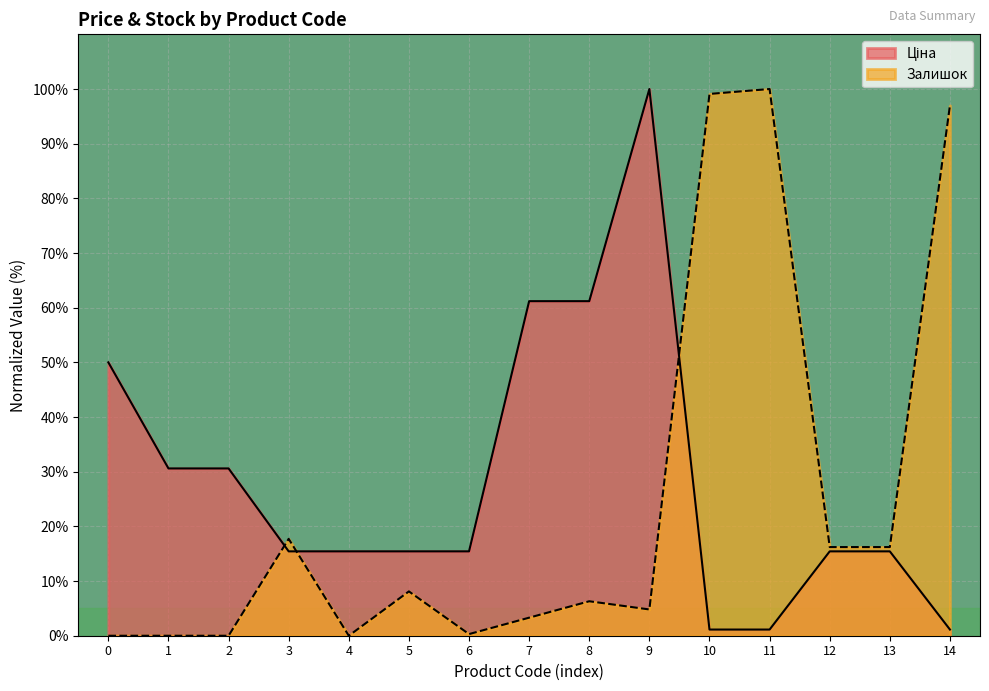

True or false: Залишок has a value of 100.0 at 11.

True